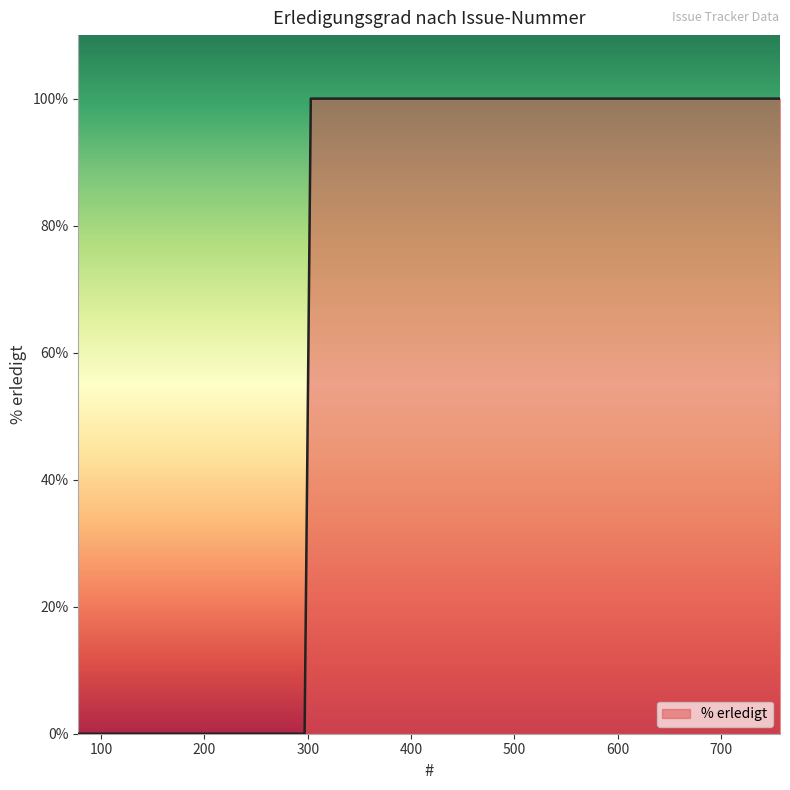

How many lines are shown in the chart?

1